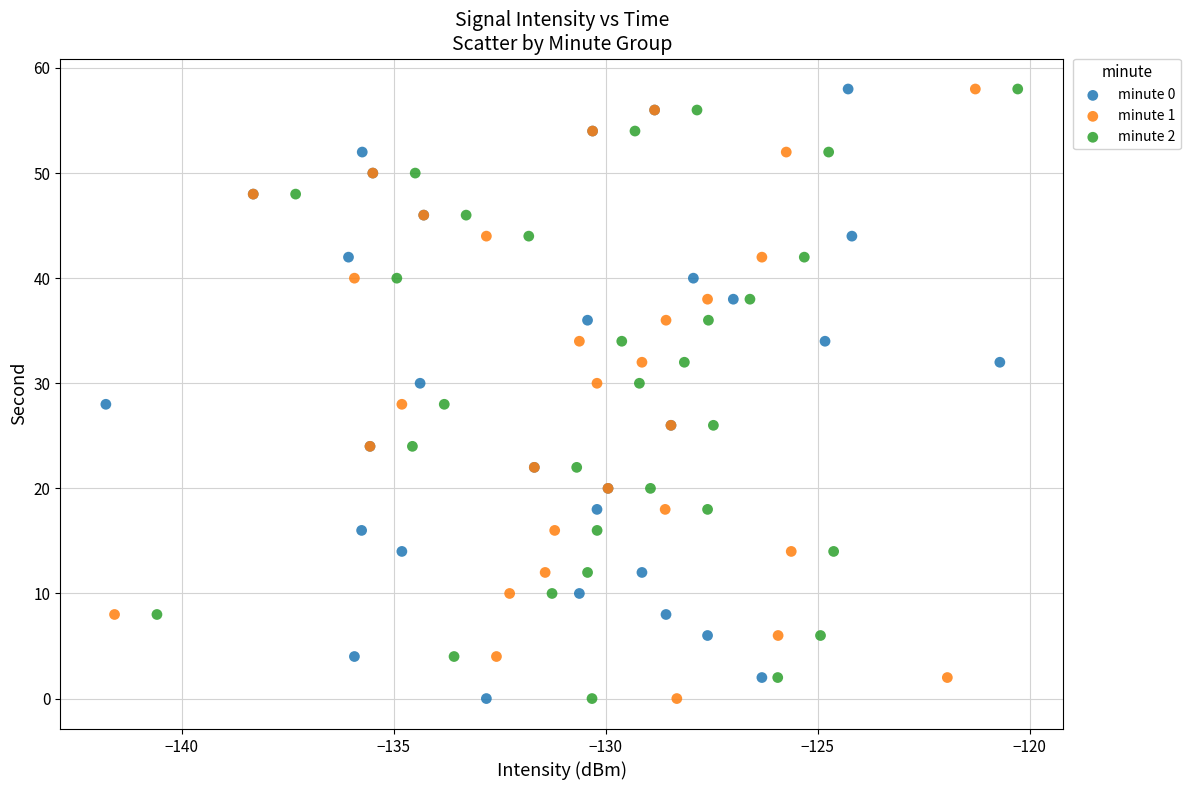

What are all the series names shown in the legend?

minute 0, minute 1, minute 2